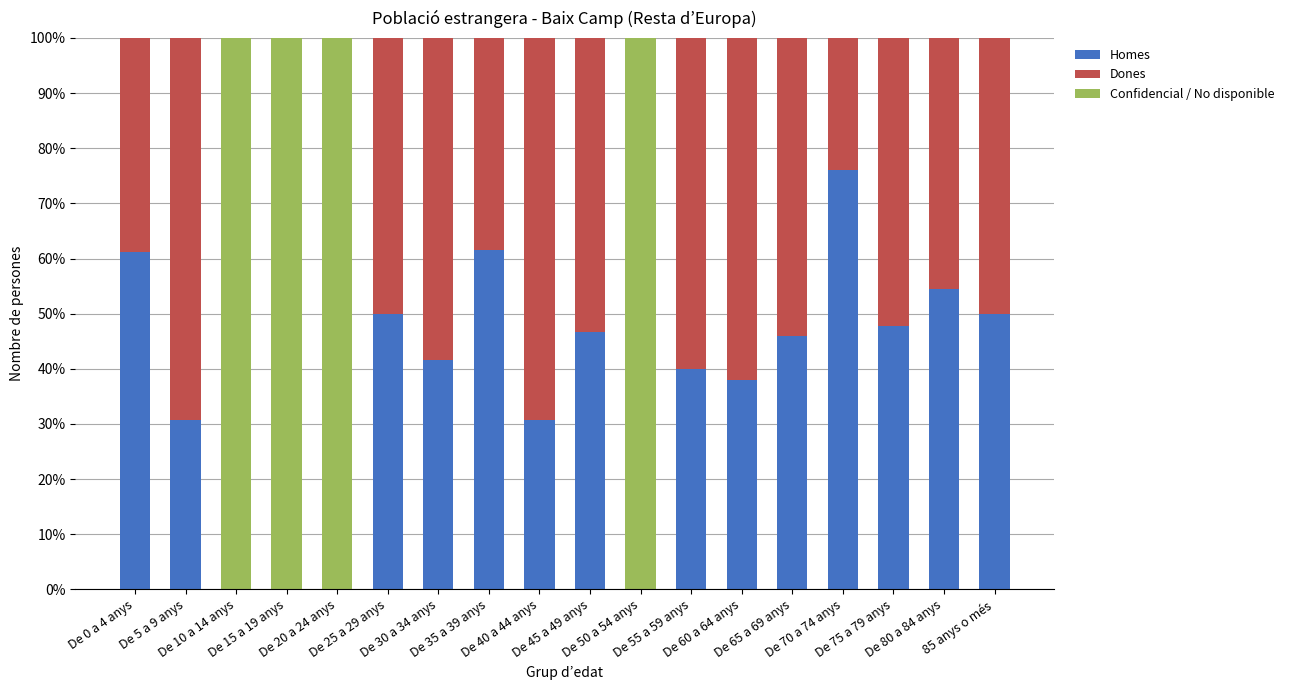

What is the sum of all Homes values?

674.8